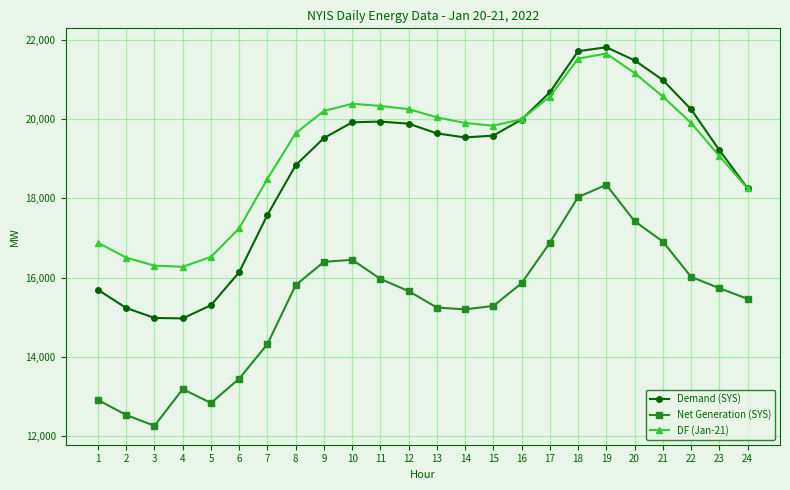

What is the minimum value for Demand (SYS)?

14966